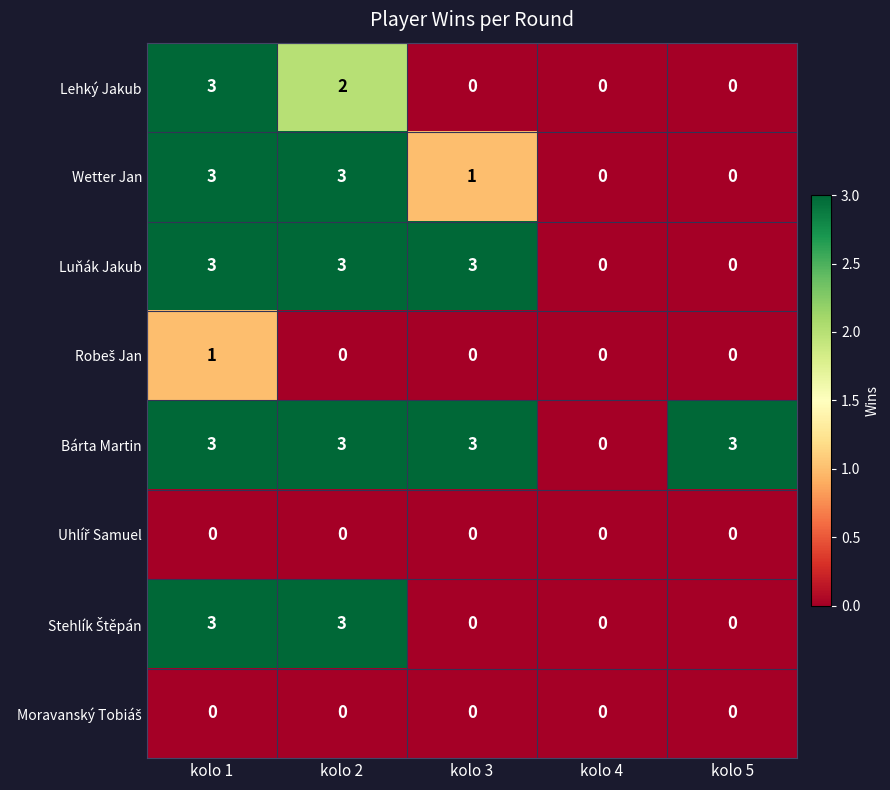

What is the maximum value shown in the chart?

3